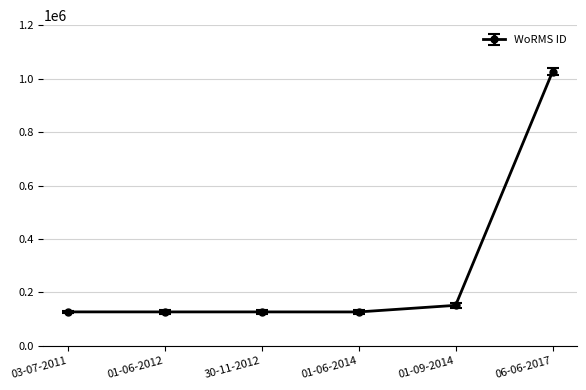

Approximately how many times larger is the value at 01-06-2012 compared to 01-06-2014?

1.0